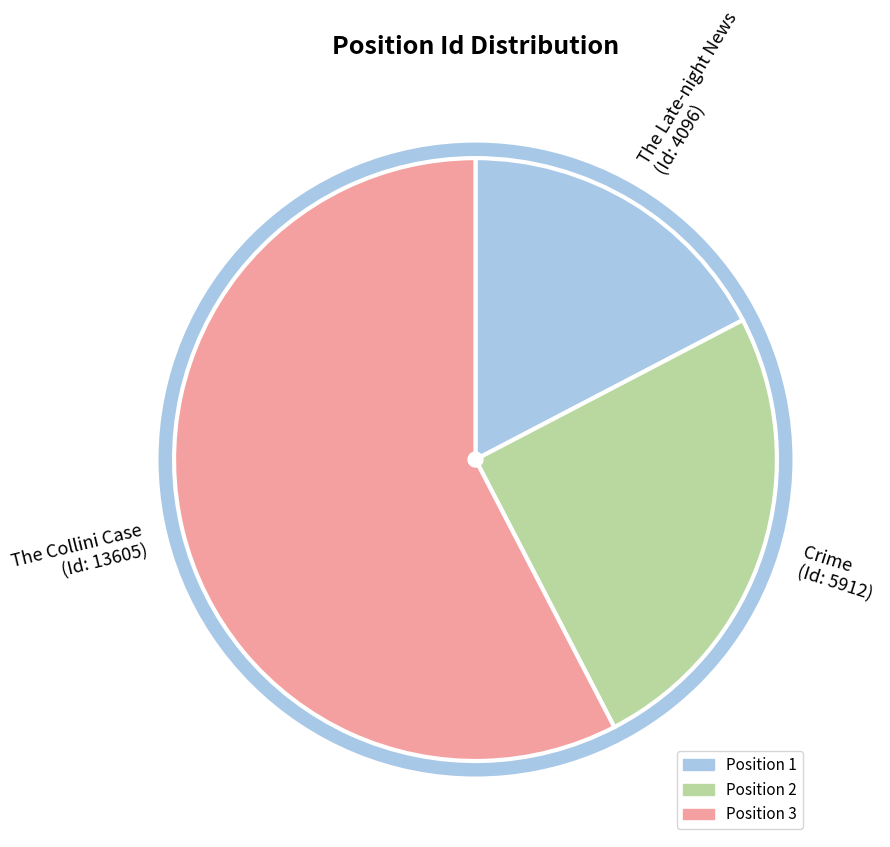

Does any single category account for the majority?

Yes